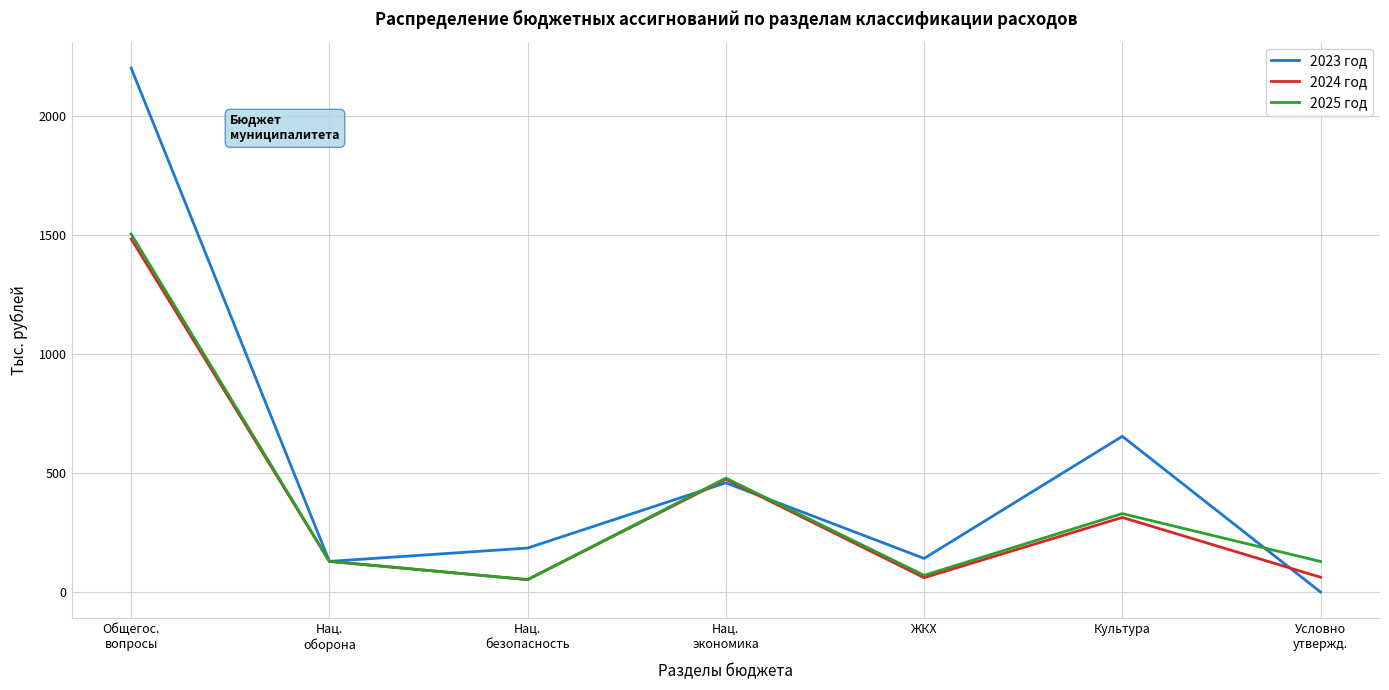

What is the lowest value of the 2024 год series?

52.0